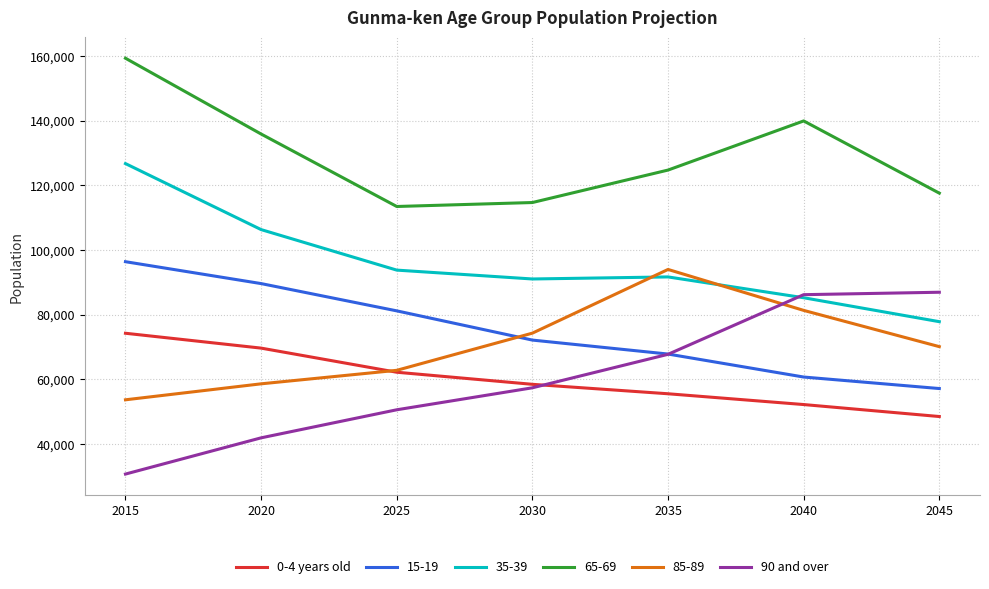

How many intersections are there between 0-4 years old and 90 and over?

1